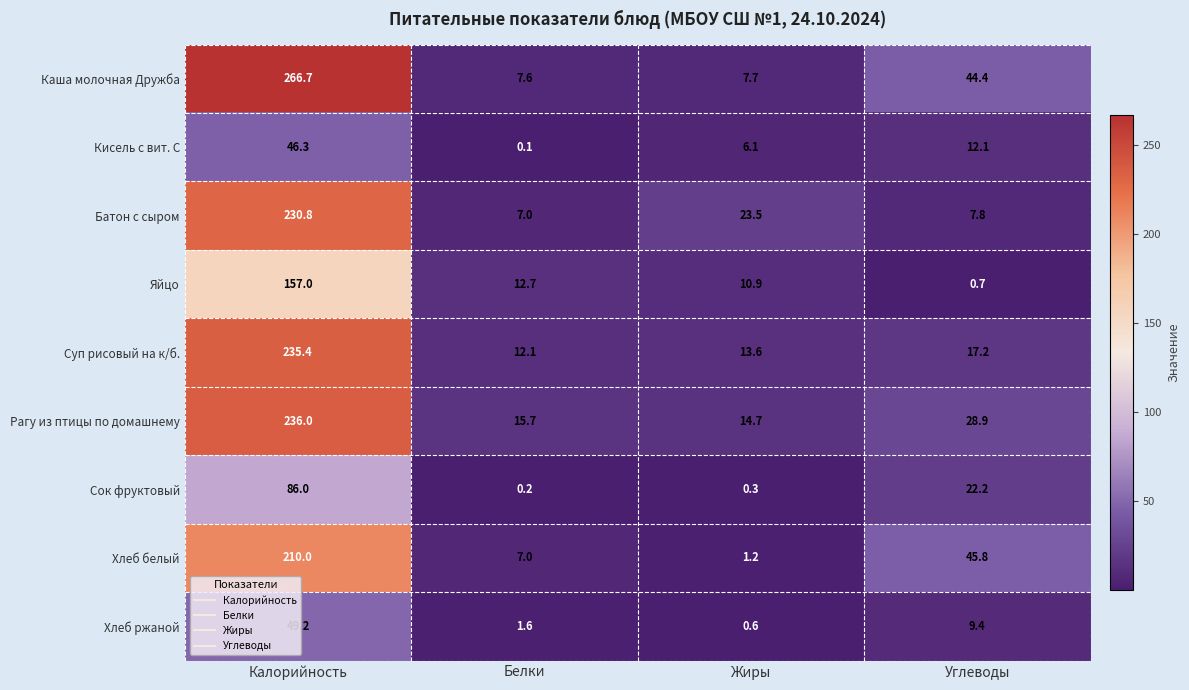

What is the difference between the maximum and minimum values in the Каша молочная Дружба series?

259.1